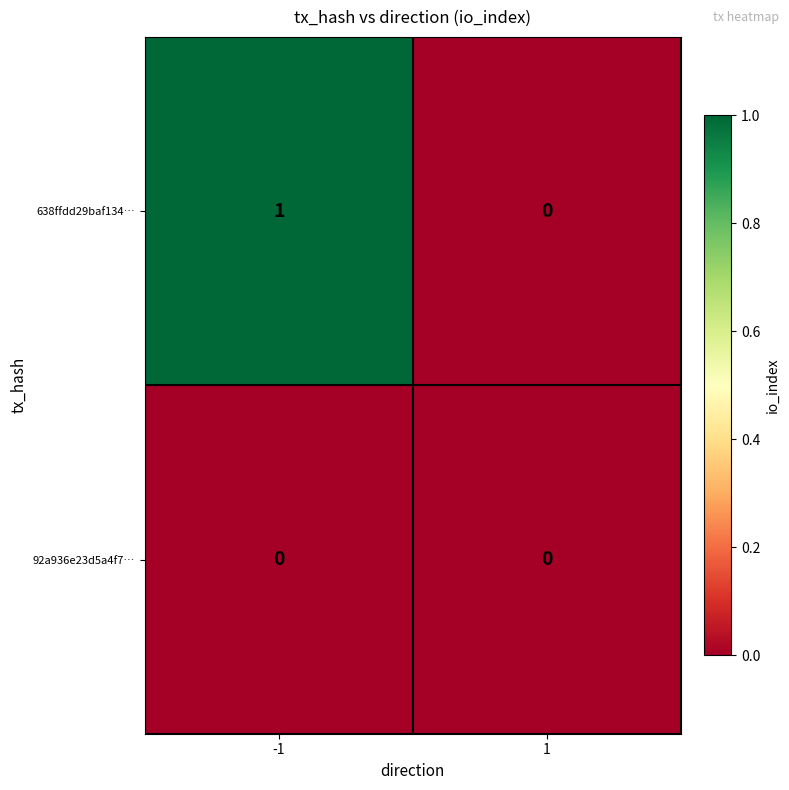

Rank the categories by 638ffdd29baf134… value from lowest to highest.

1, -1